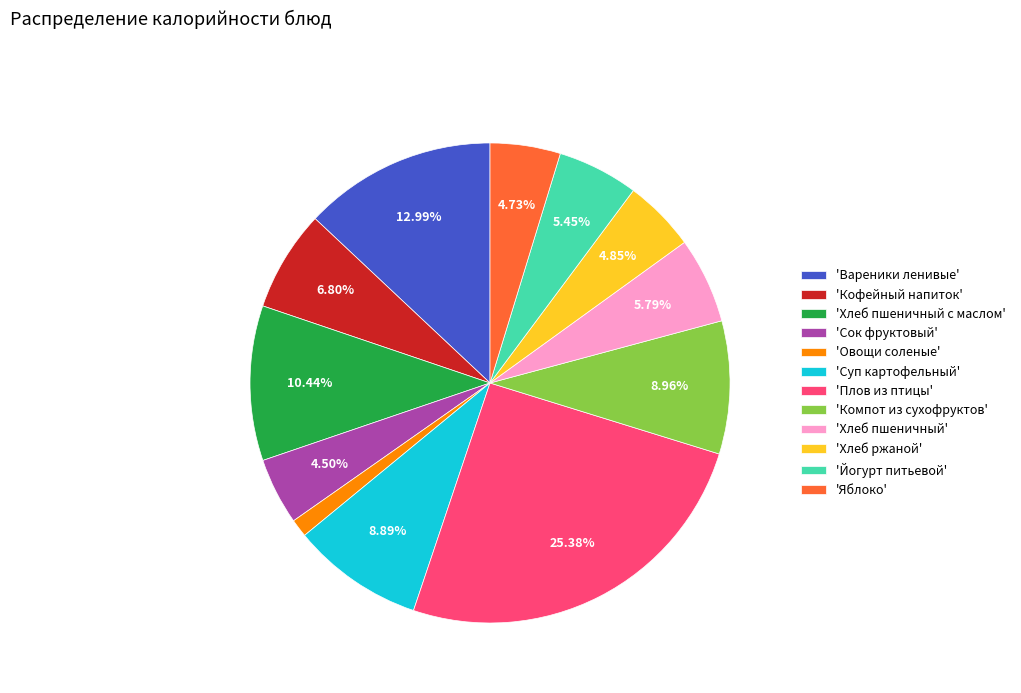

Does 'Хлеб пшеничный' account for over 50% of the chart?

No